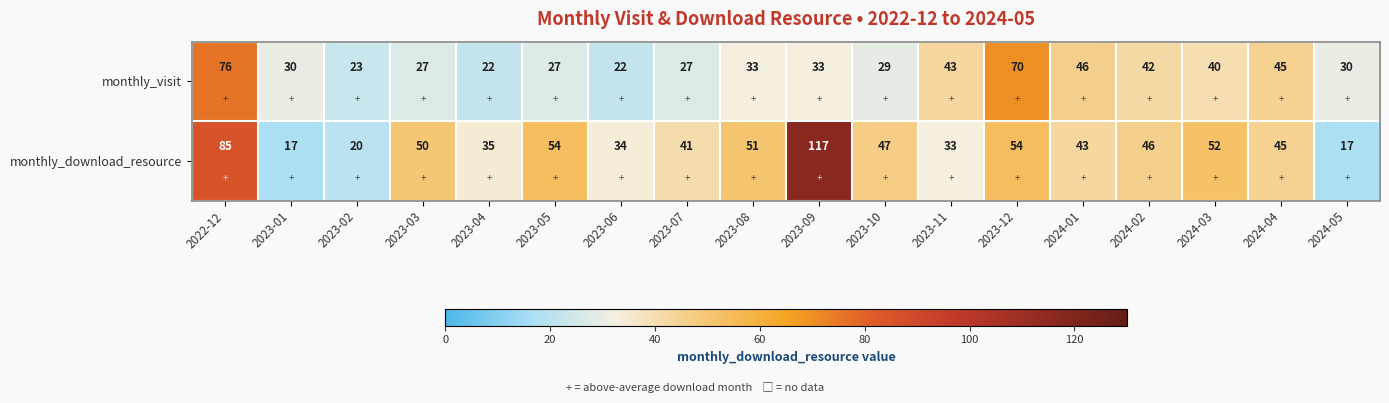

Which label corresponds to the largest value in the chart?

2023-09